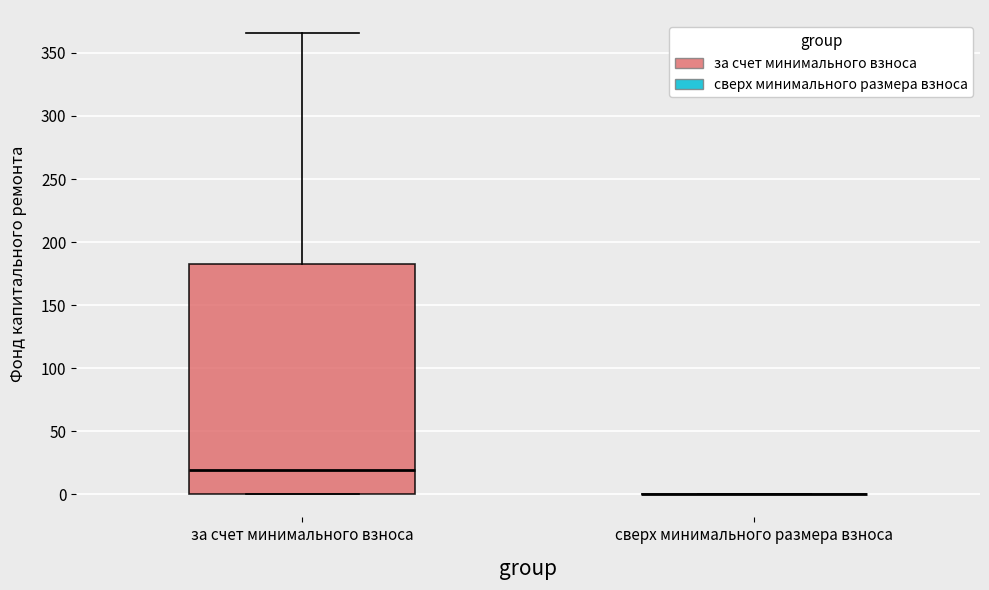

Where does the upper whisker of the box for за счет минимального взноса end on the y-axis? The values are not printed on the chart, so give them approximately, as read against the axis.

365